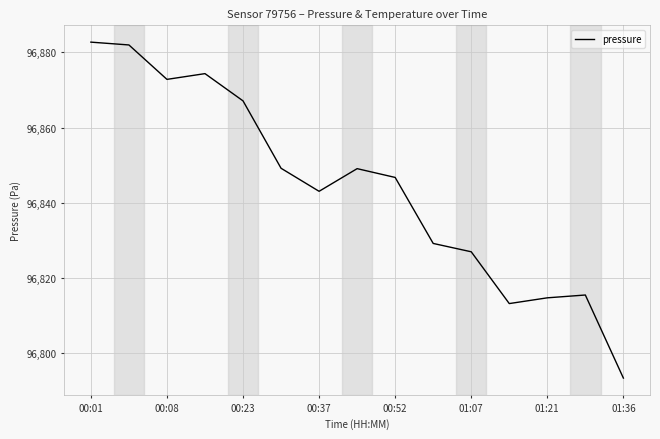

Is this an area chart (filled region under the line)?

No